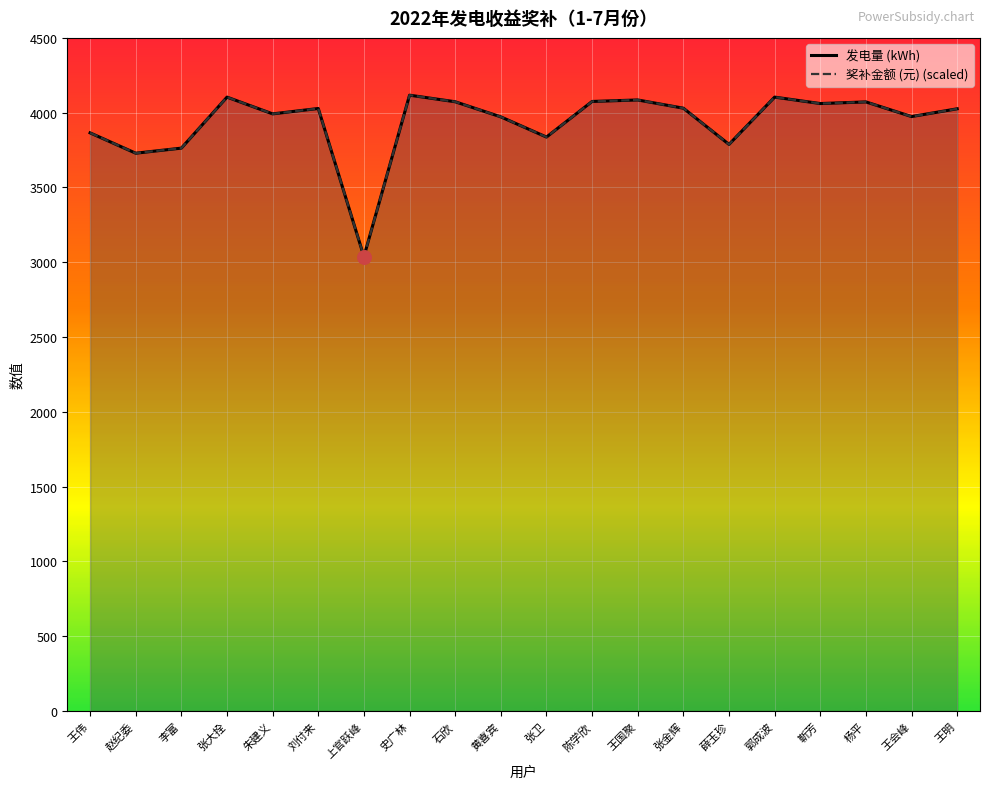

Which series has the largest Y range (max minus min)?

奖补金额 (元) (scaled)